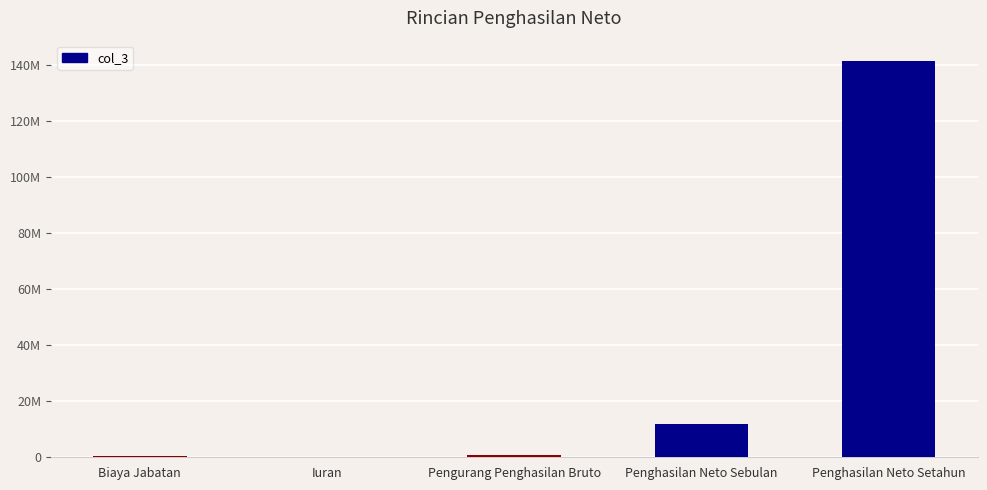

Are the bars horizontal?

No